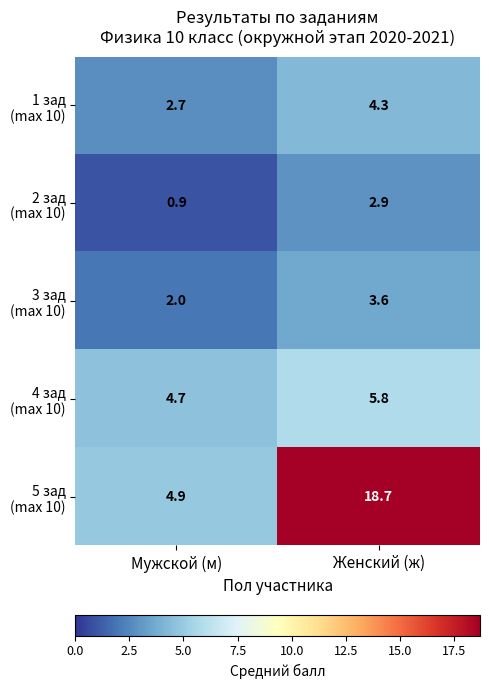

Which label corresponds to the smallest value in the chart?

Мужской (м)